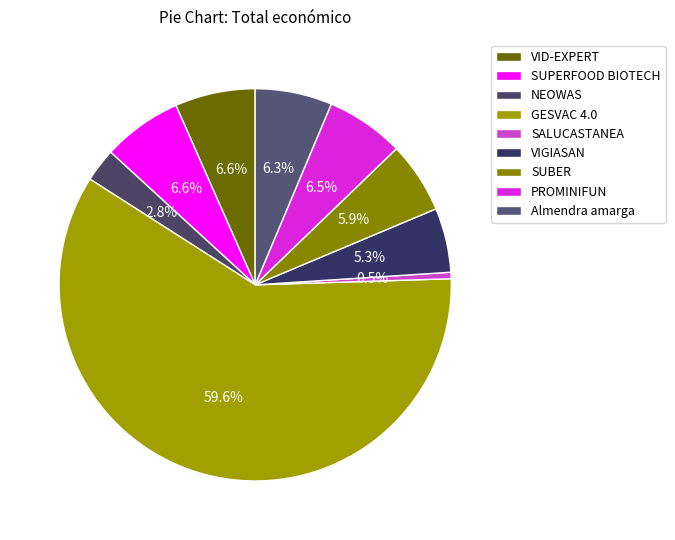

To the nearest percent, what percentage of the pie is VIGIASAN?

5%